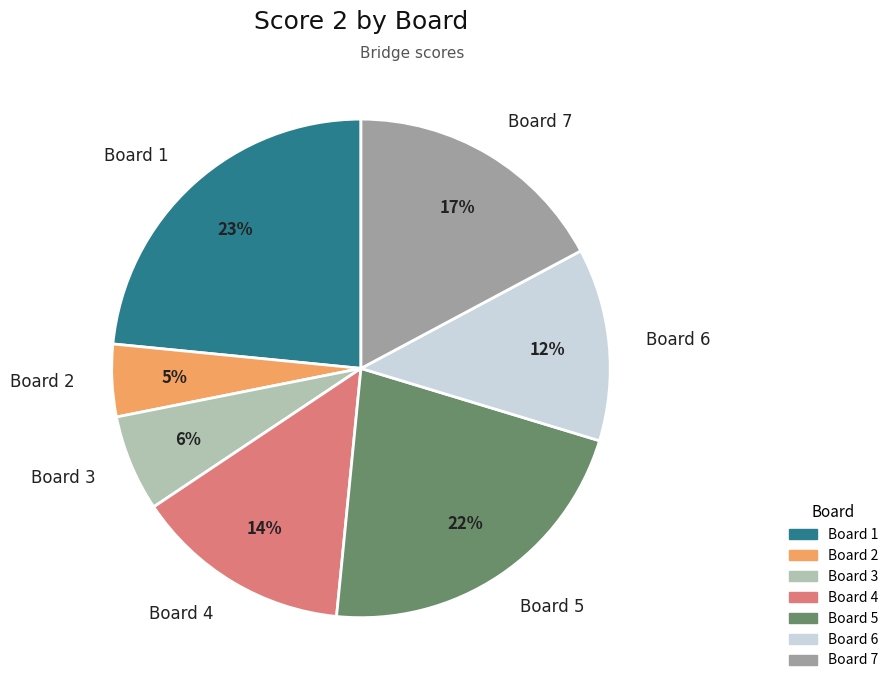

To the nearest percent, what percentage of the pie is Board 3?

6%